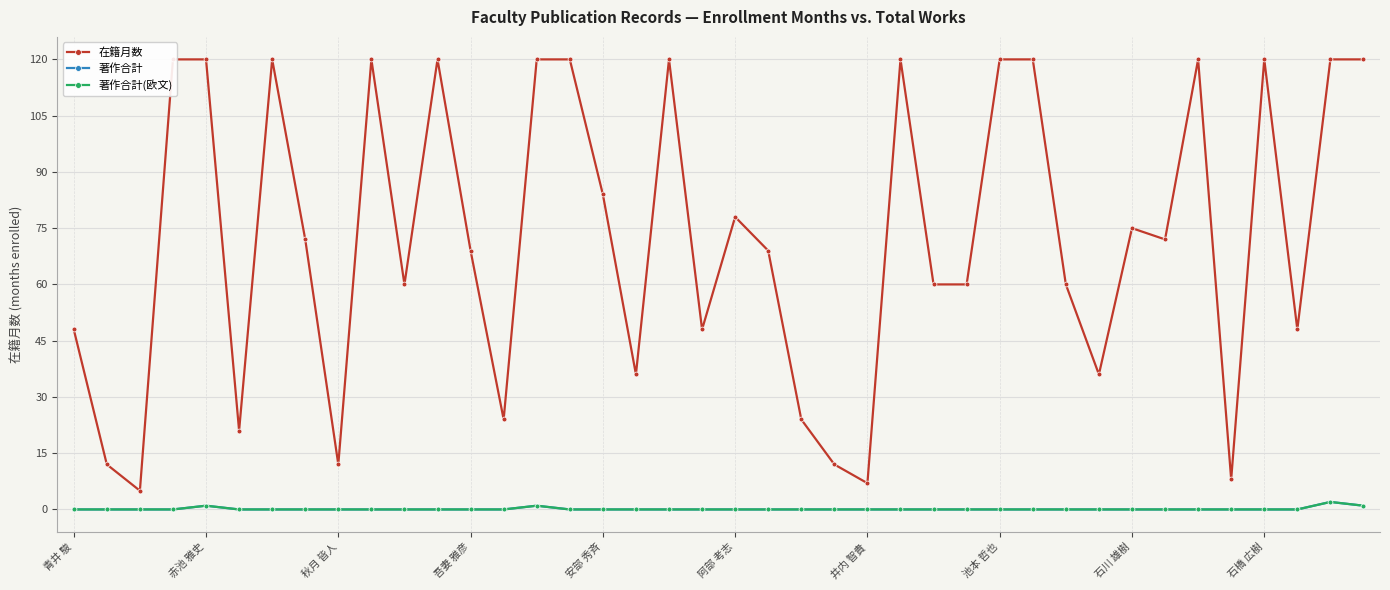

Count the 著作合計(欧文) values in the range 0 to 1.

39